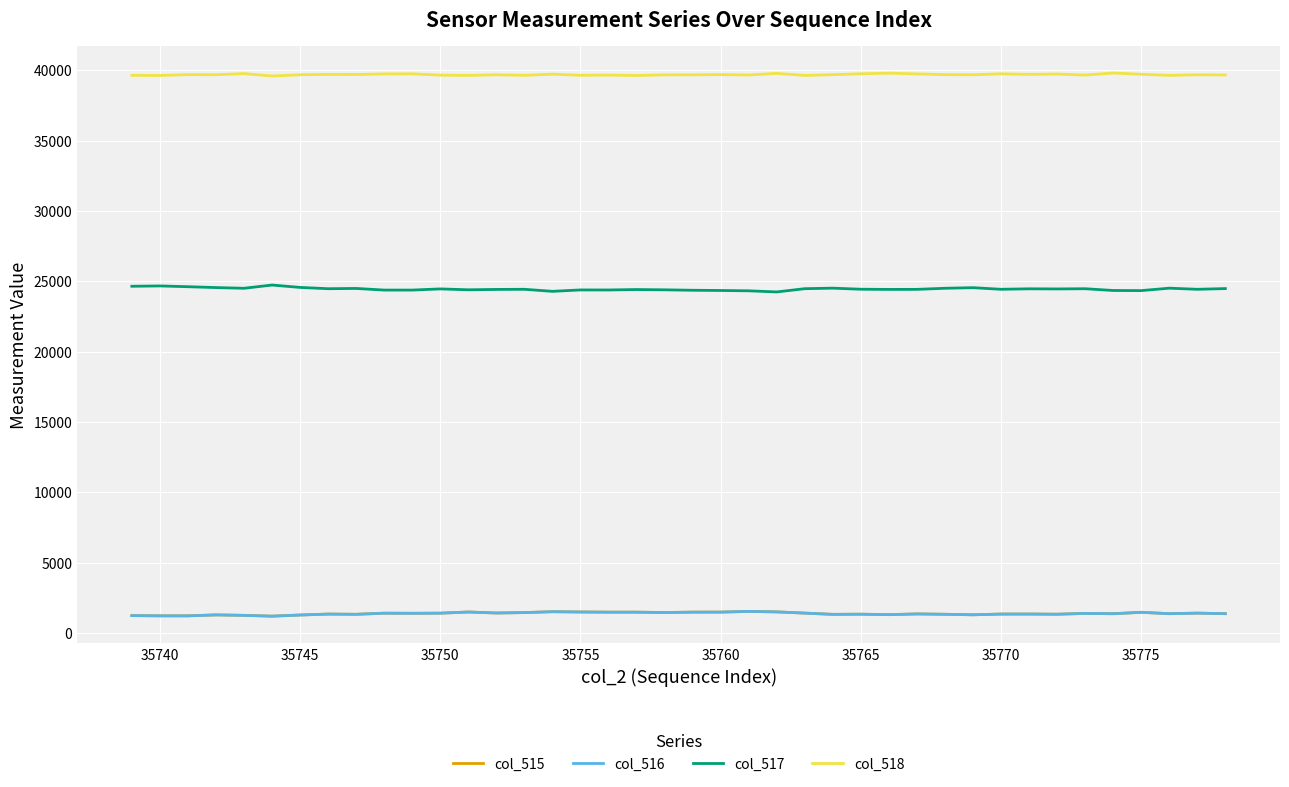

True or false: col_518 and col_515 intersect in this chart.

False